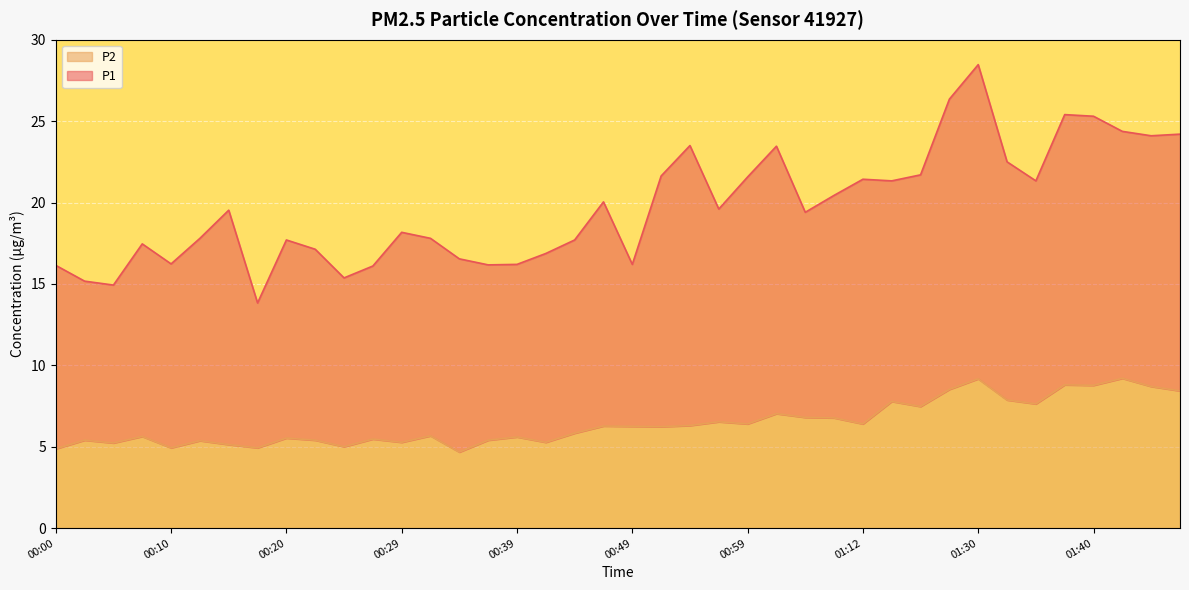

Which label corresponds to the smallest value in the chart?

00:34